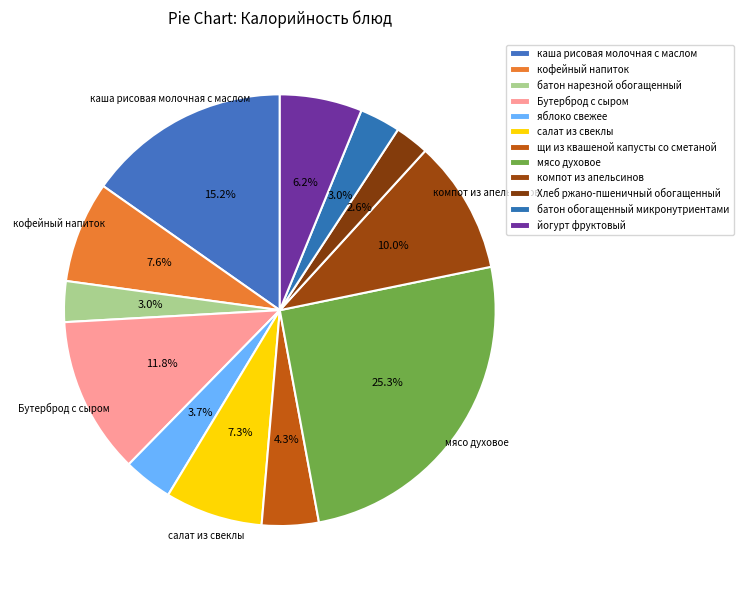

Do батон нарезной обогащенный and батон обогащенный микронутриентами together represent more than half of the pie?

No